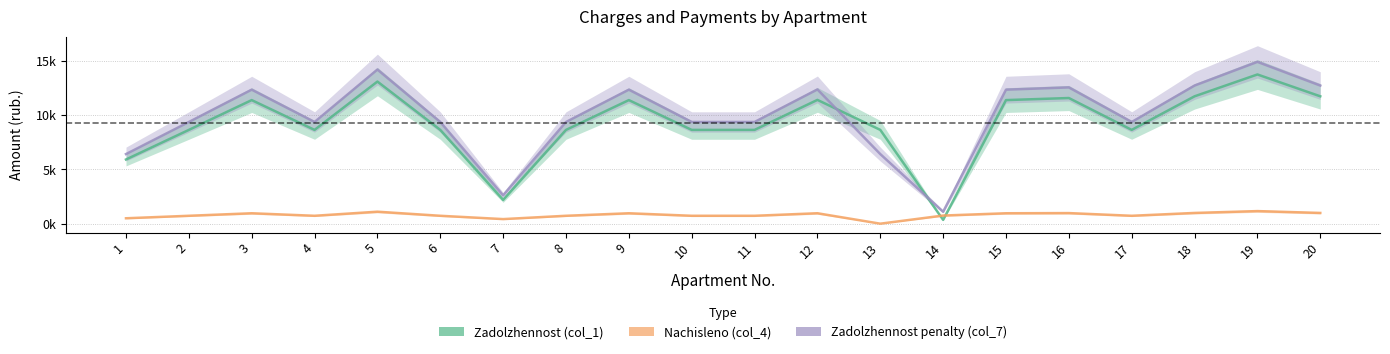

Which label corresponds to the smallest value in the chart?

13